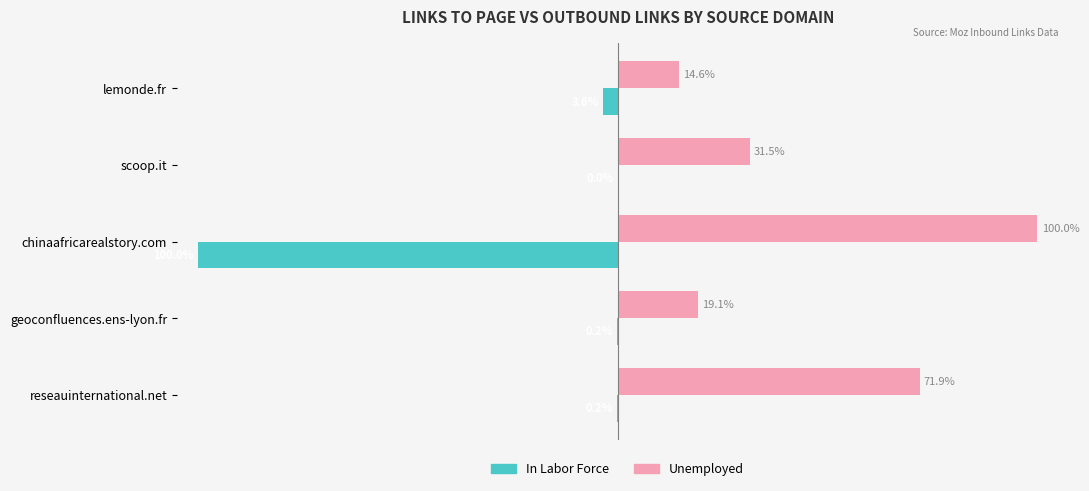

Which category has the highest value across all series?

chinaafricarealstory.com